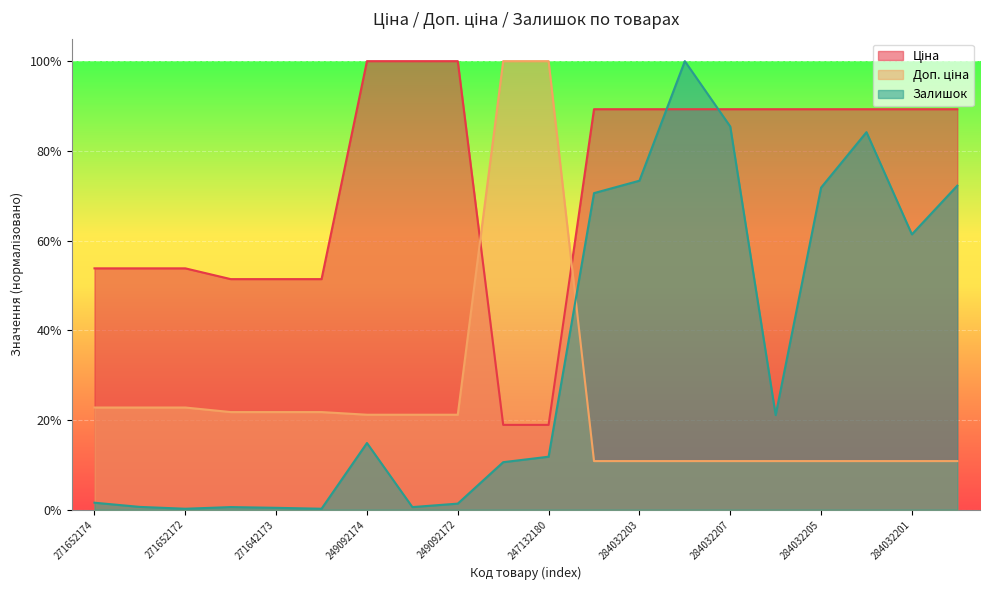

Does the chart display data point markers on the line(s)?

No